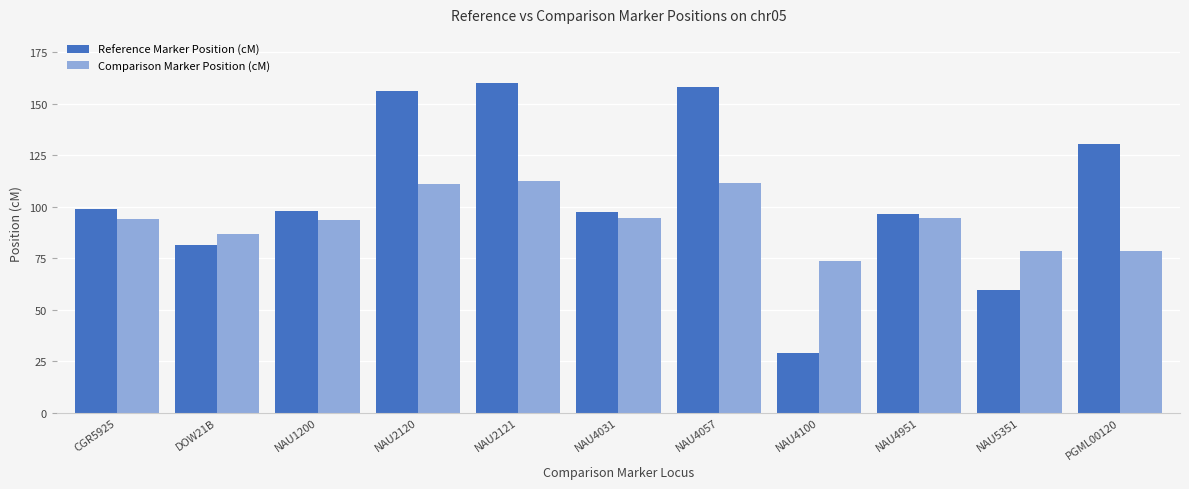

At NAU2120, list the series in order from smallest to largest.

Comparison Marker Position (cM), Reference Marker Position (cM)